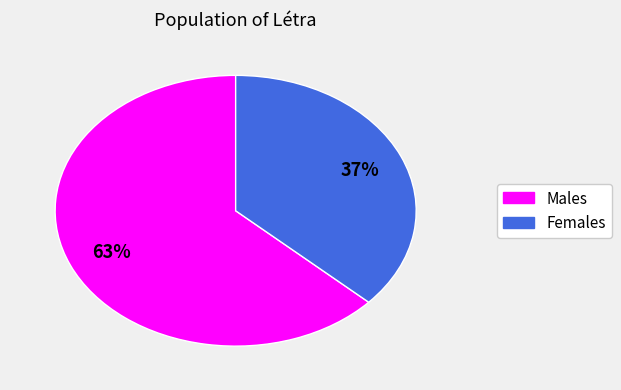

To the nearest percent, what is the difference between the largest and smallest slice percentages?

26%